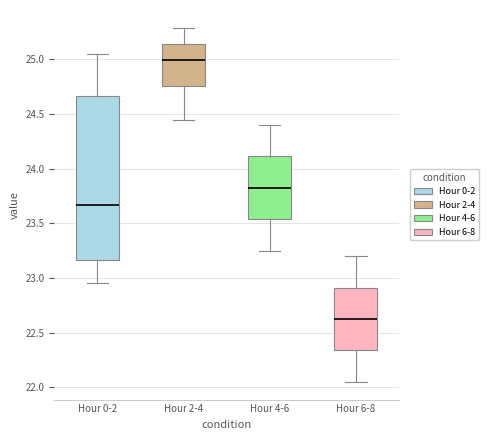

Where is the lower edge of the box for Hour 6-8 on the y-axis? The values are not printed on the chart, so give them approximately, as read against the axis.

22.35